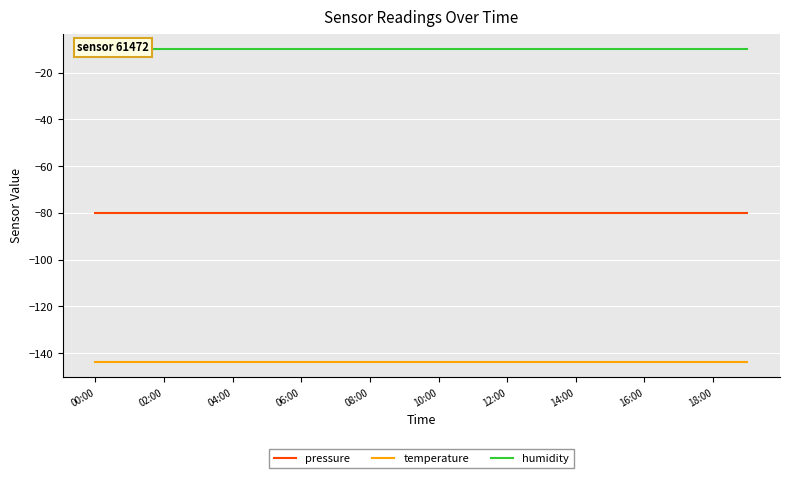

Is the value of pressure at 12:00 greater than the value of temperature at 04:00?

Yes